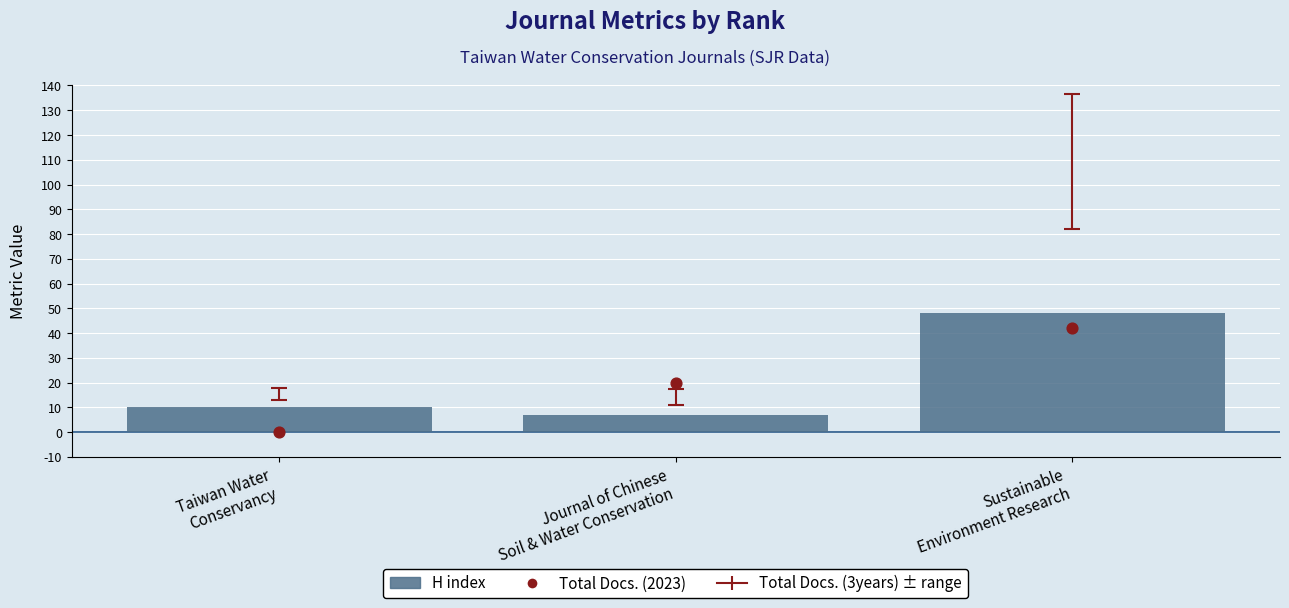

Which series reaches the minimum Y coordinate?

Total Docs. (2023)